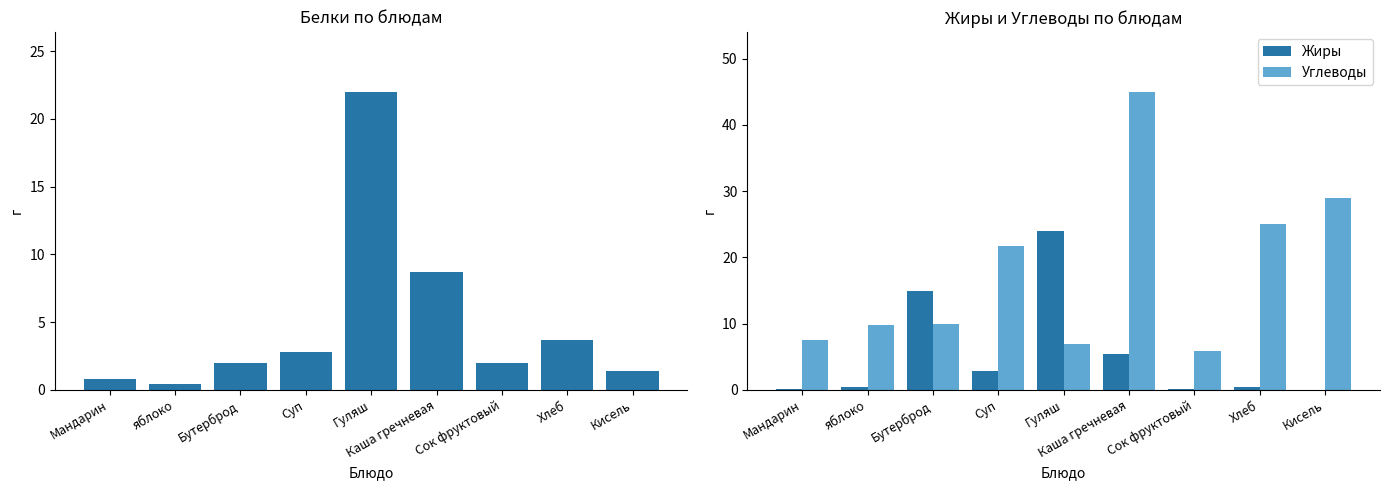

What is the label of the 2nd bar from the left?

яблоко